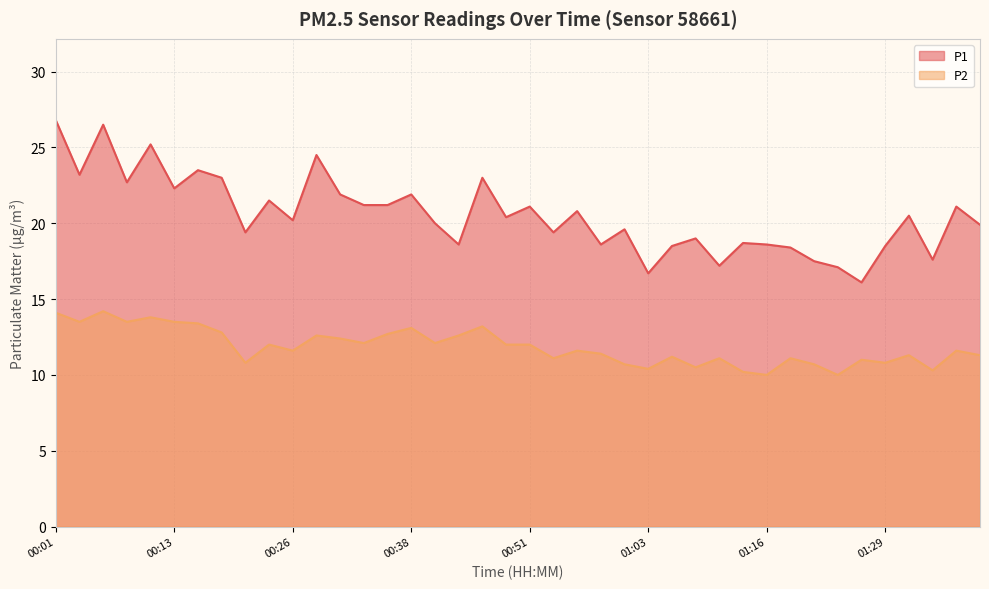

What is the label of the 30th point from the left?

01:14